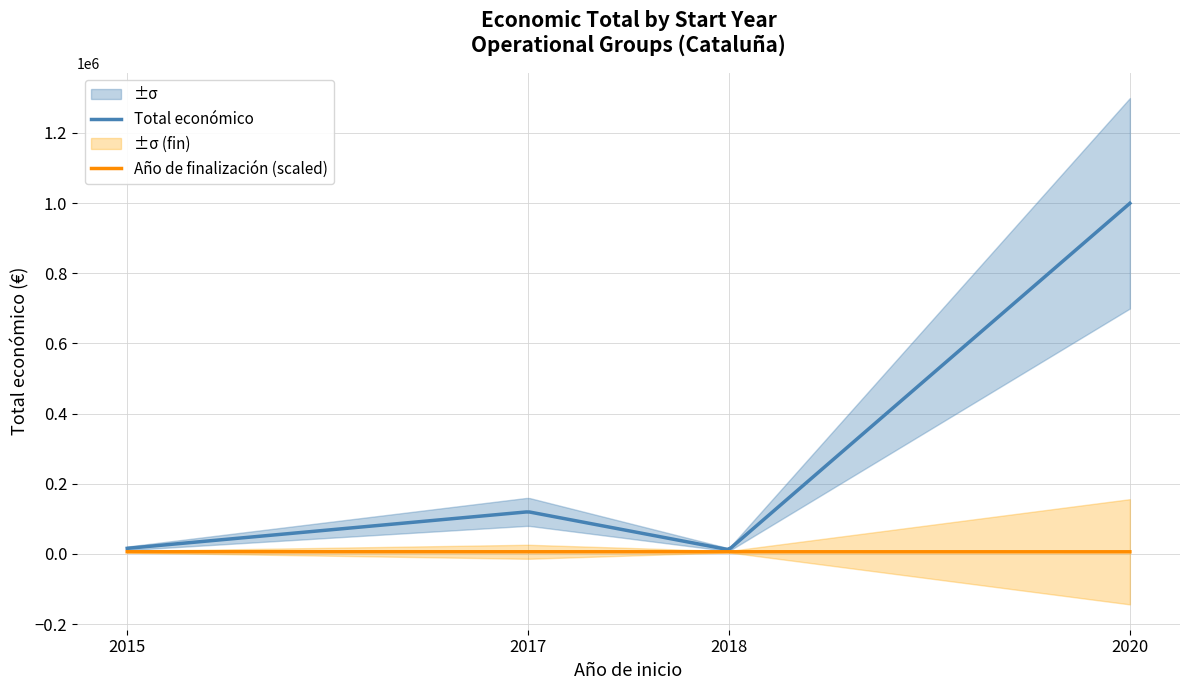

At which label does the data first exceed 119994?

2020